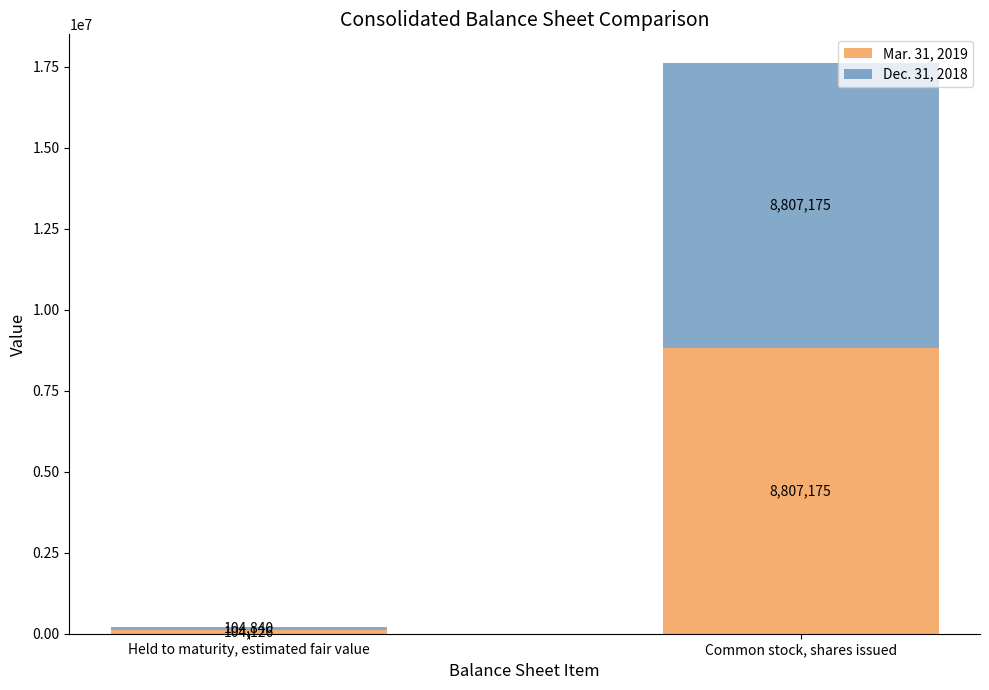

What value does the Mar. 31, 2019 series have at Common stock, shares issued, to the nearest 50?

8807200